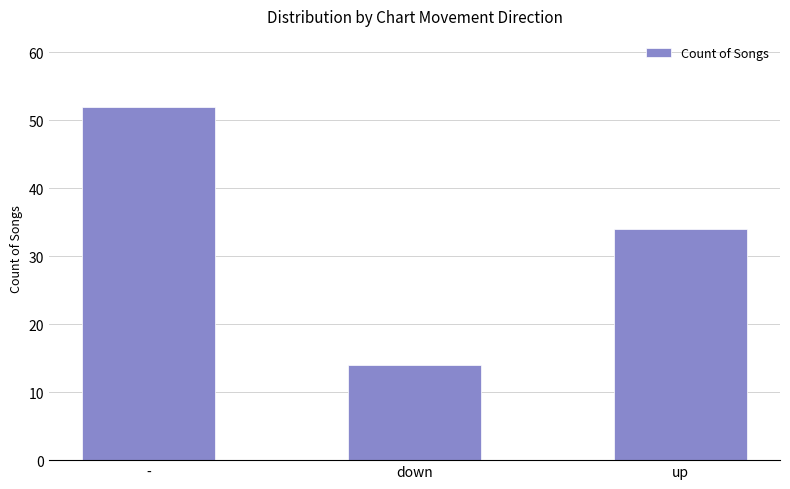

Is it true that the value at - is 52?

True